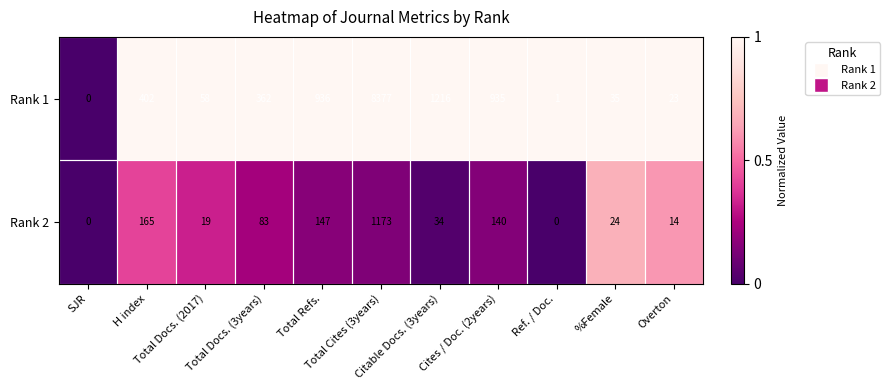

Which series has the largest total across all categories?

Rank 1